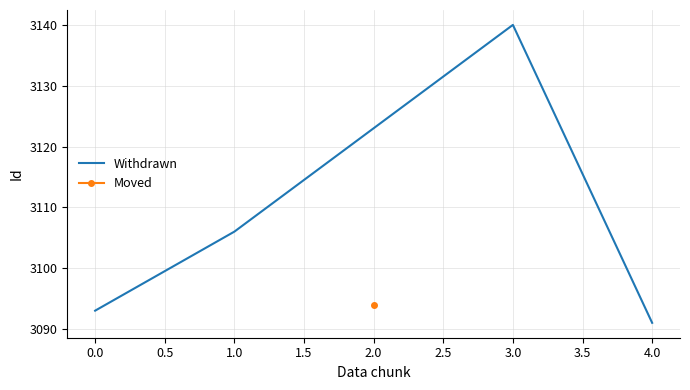

True or false: Withdrawn has a value of 3091 at 4.0.

True